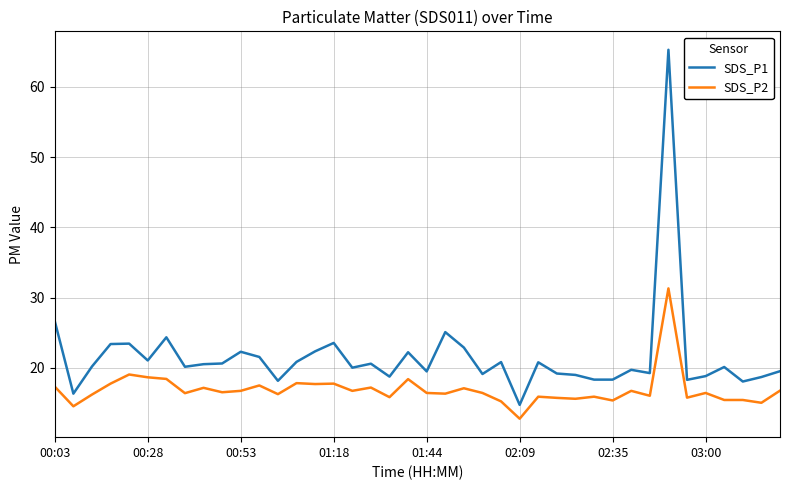

Rank the series by their maximum value, from highest to lowest.

SDS_P1, SDS_P2